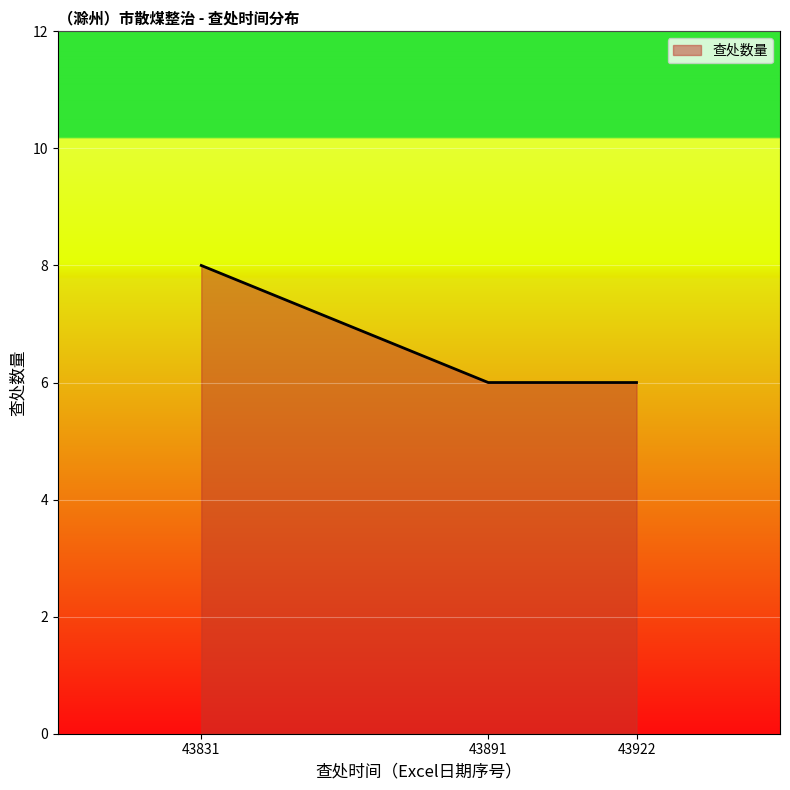

What is the greatest value displayed?

8